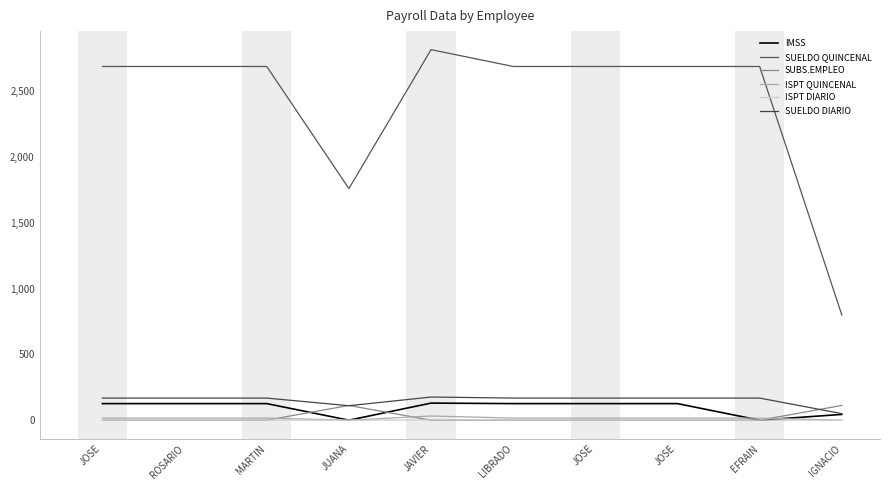

Does the chart have visible grid lines?

No